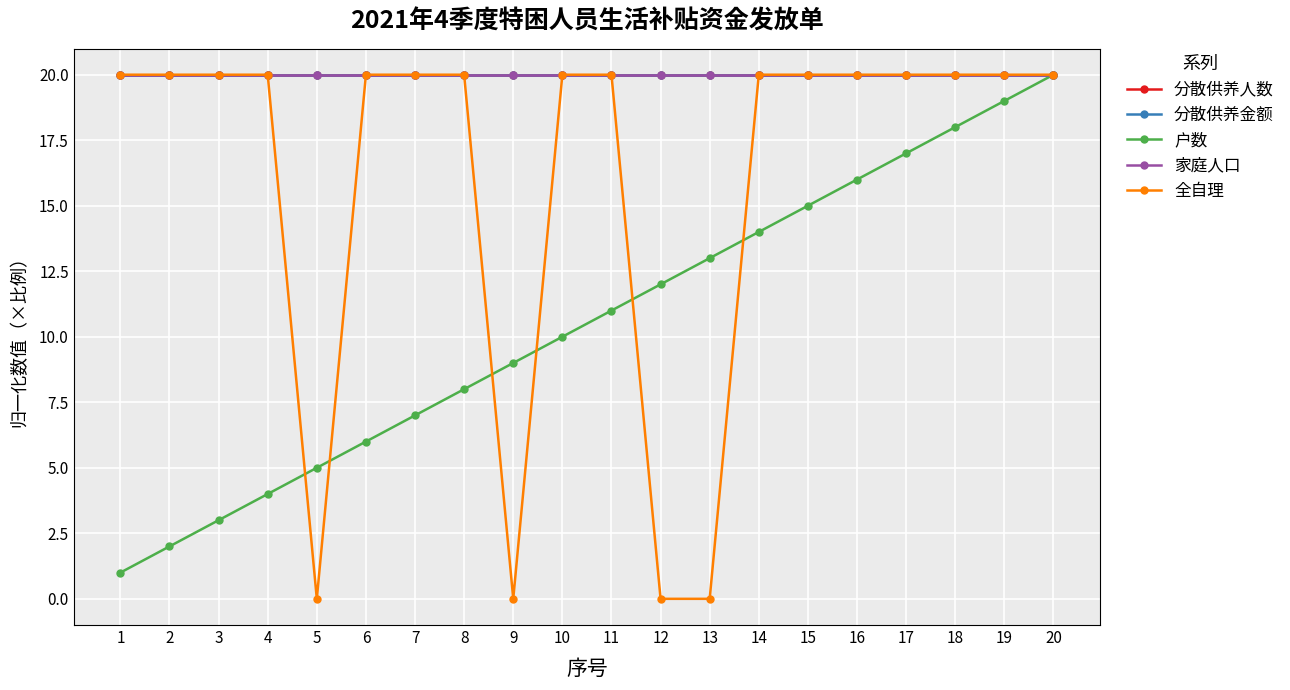

Reading left to right, what are all the values shown in this chart?

分散供养人数: 1=20	2=20	3=20	4=20	5=20	6=20	7=20	8=20	9=20	10=20	11=20	12=20	13=20	14=20	15=20	16=20	17=20	18=20	19=20	20=20
分散供养金额: 1=20	2=20	3=20	4=20	5=20	6=20	7=20	8=20	9=20	10=20	11=20	12=20	13=20	14=20	15=20	16=20	17=20	18=20	19=20	20=20
户数: 1=1	2=2	3=3	4=4	5=5	6=6	7=7	8=8	9=9	10=10	11=11	12=12	13=13	14=14	15=15	16=16	17=17	18=18	19=19	20=20
家庭人口: 1=20	2=20	3=20	4=20	5=20	6=20	7=20	8=20	9=20	10=20	11=20	12=20	13=20	14=20	15=20	16=20	17=20	18=20	19=20	20=20
全自理: 1=20	2=20	3=20	4=20	5=0	6=20	7=20	8=20	9=0	10=20	11=20	12=0	13=0	14=20	15=20	16=20	17=20	18=20	19=20	20=20